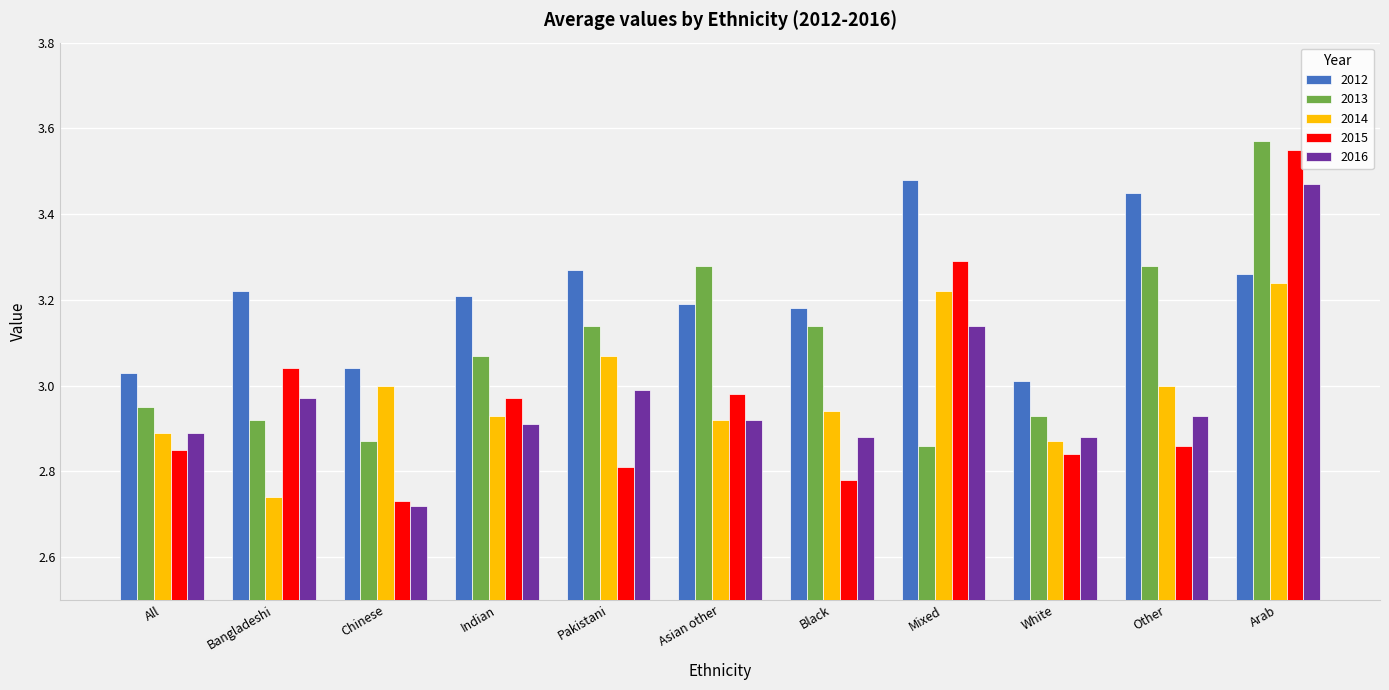

Which category has the highest value across all series?

Arab